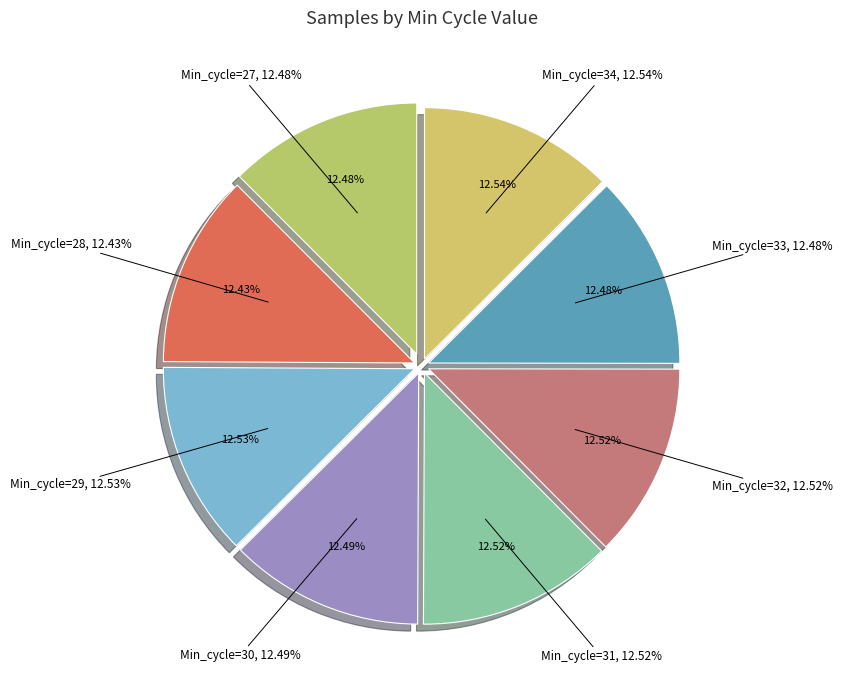

Approximately how many times larger is the value at Min_cycle=30 compared to Min_cycle=29?

1.0